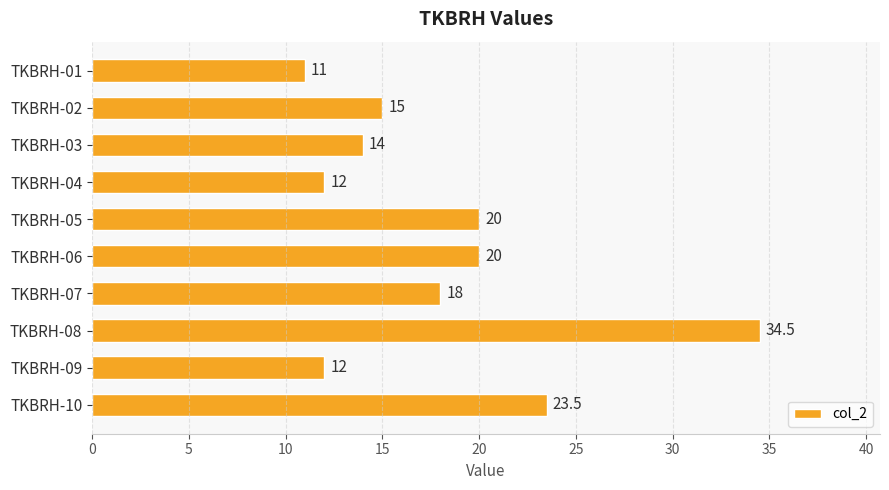

Does the chart contain any negative values?

No